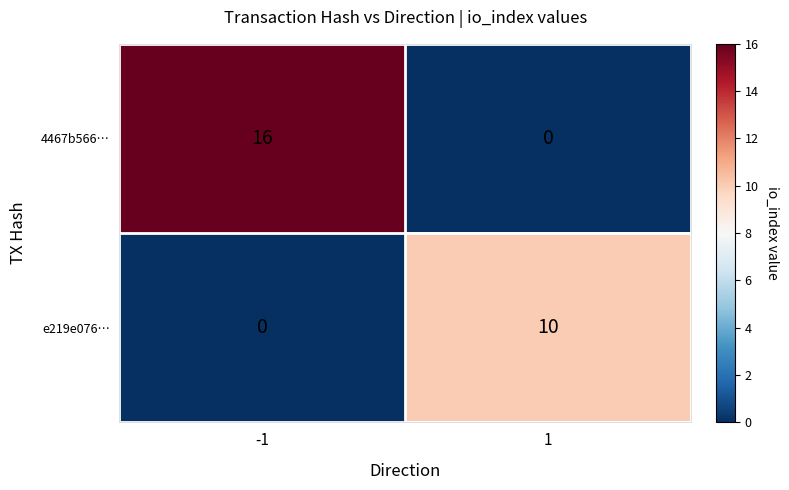

At which category does the chart reach its peak across all series?

-1